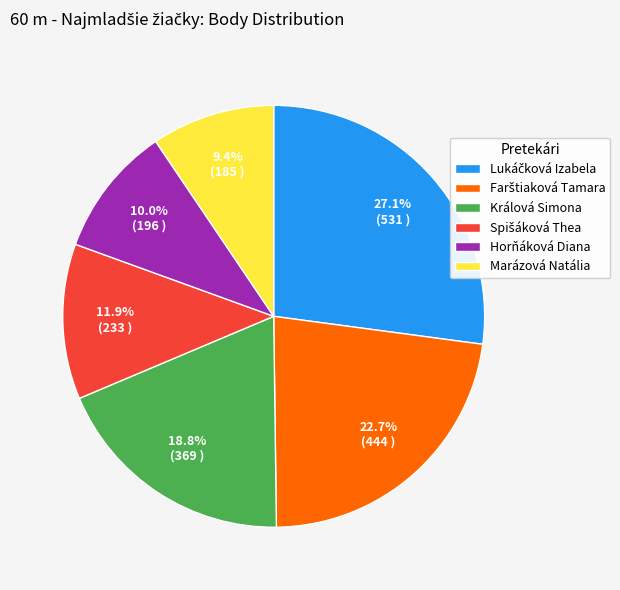

Is the sum of Králová Simona and Marázová Natália greater than half?

No